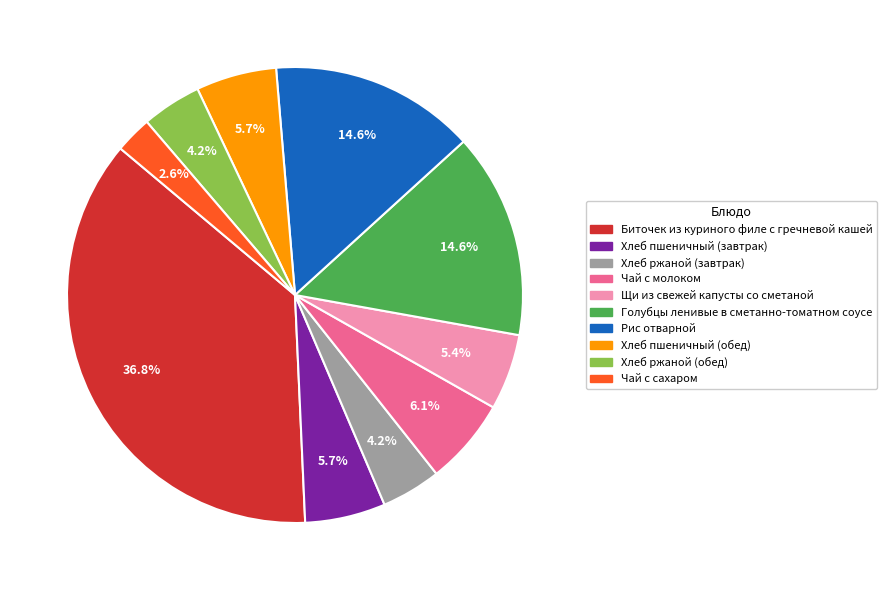

To the nearest percent, what is the combined percentage of Хлеб пшеничный (обед) and Щи из свежей капусты со сметаной?

11%